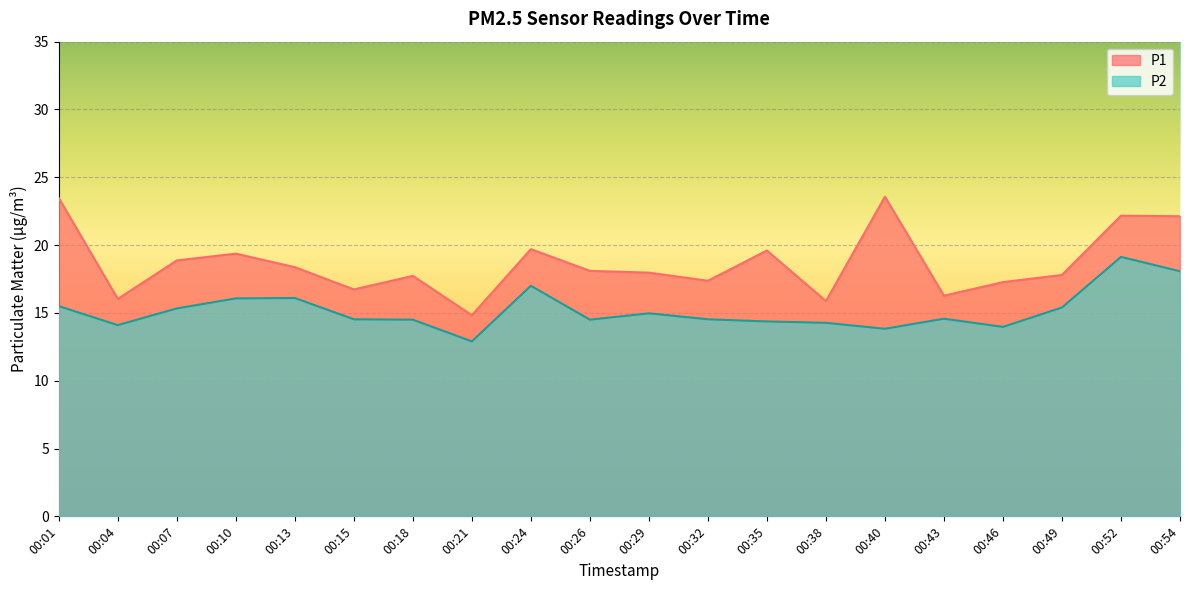

At which label does P2 first exceed 14?

00:01